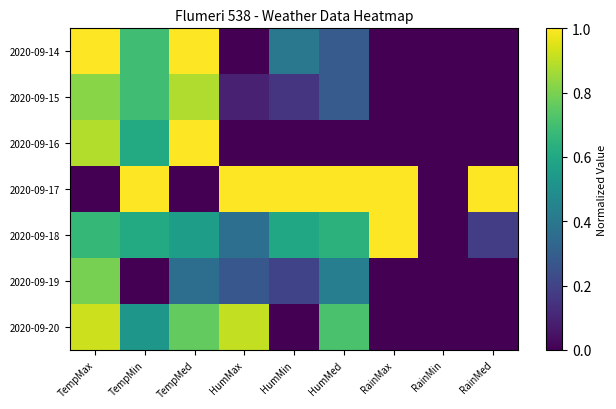

At TempMax, list the series in order from largest to smallest.

2020-09-14, 2020-09-20, 2020-09-16, 2020-09-15, 2020-09-19, 2020-09-18, 2020-09-17